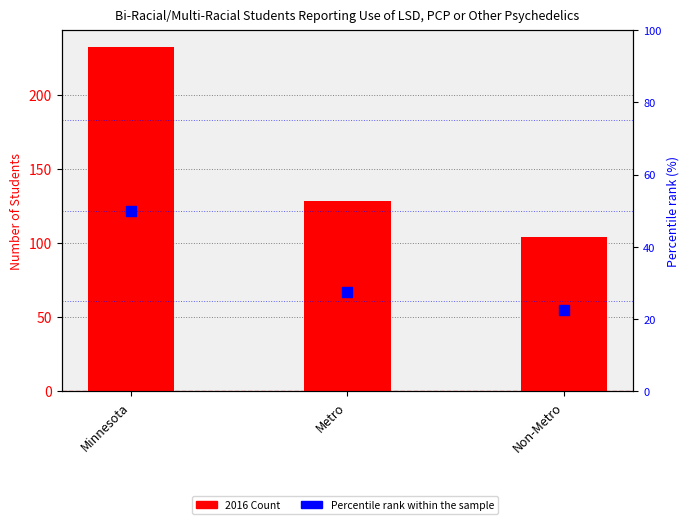

Is the value of 2016 Count at Metro greater than the value of Percentile rank within the sample at Metro?

Yes